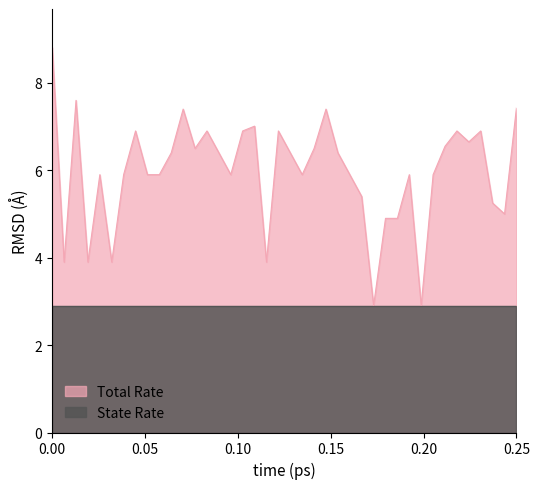

List the series in order of their overall mean, highest first.

Total Rate, State Rate